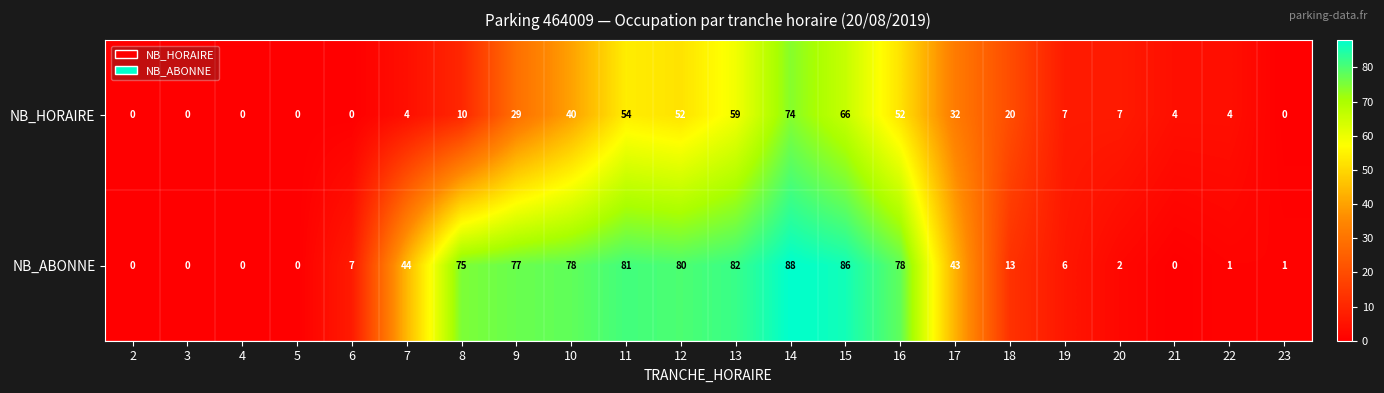

Which label corresponds to the largest value in the chart?

14